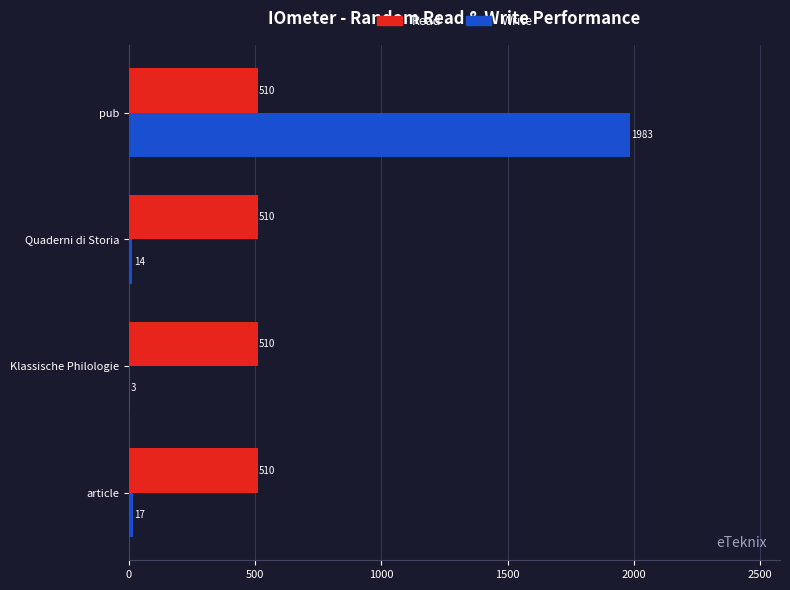

Which series changed the most between Klassische Philologie and Quaderni di Storia?

Write